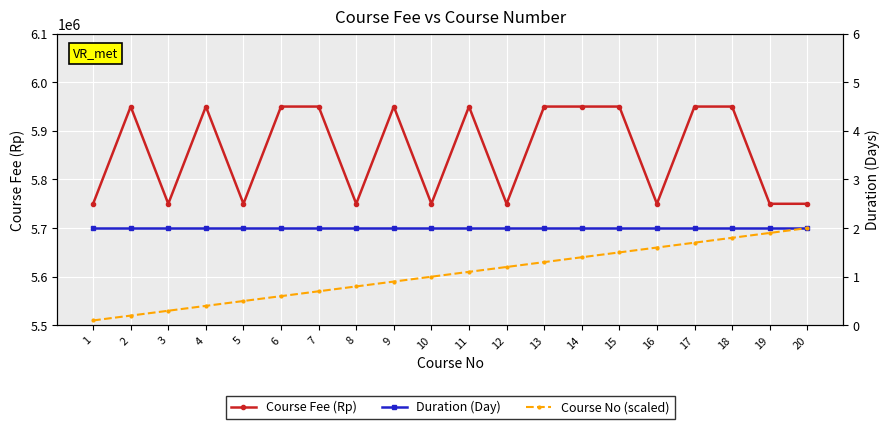

Read the Duration (Day) value at 12.

2.0